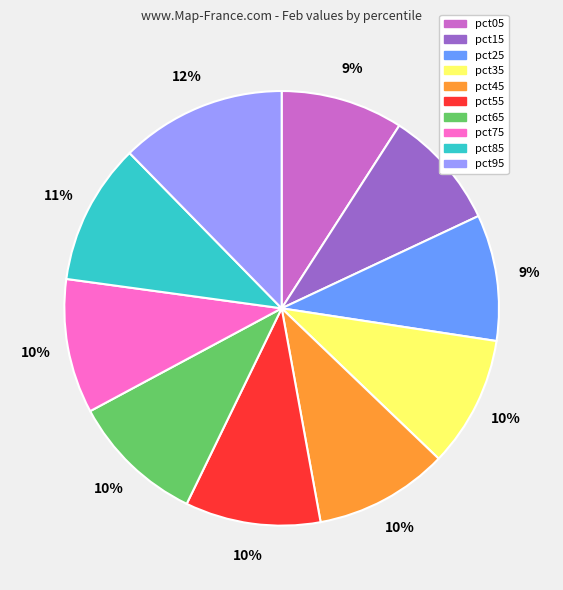

What is the largest slice in the pie chart?

pct95